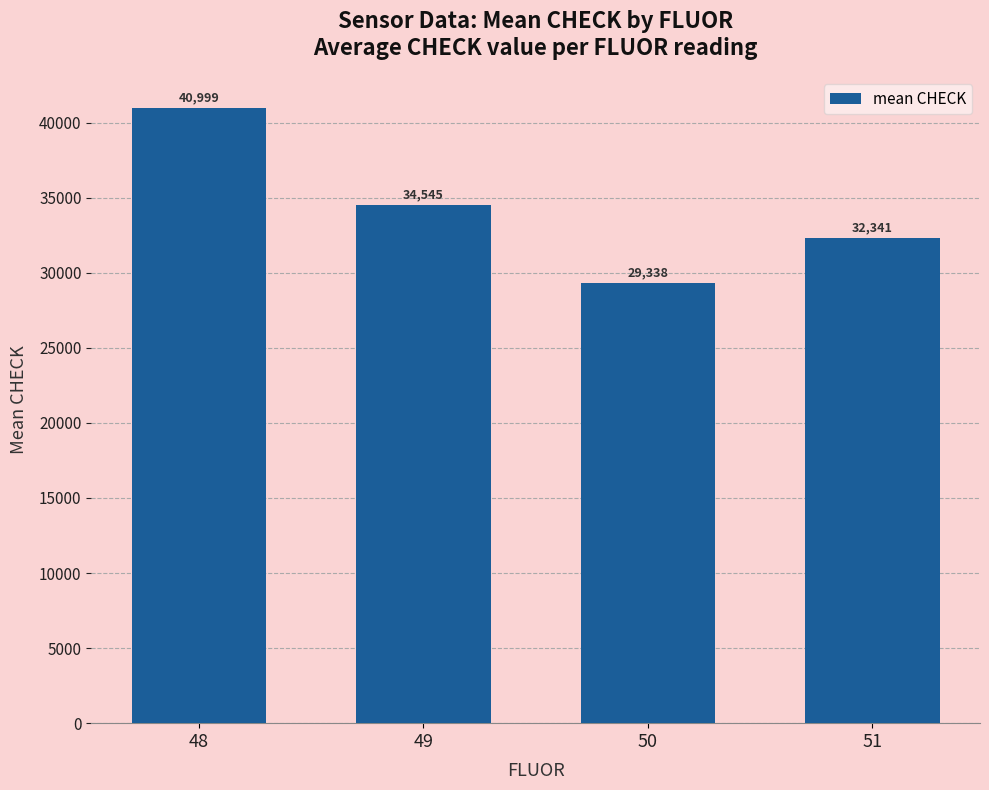

Is it true that the value at 51 is 32341?

True